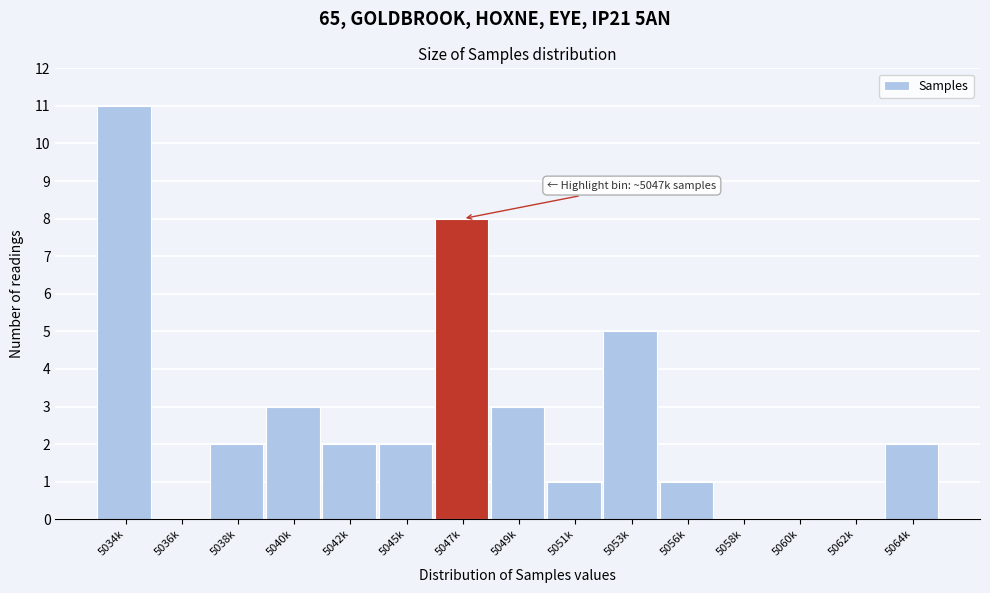

Reading left to right, transcribe all the data shown in this chart.

5034k=11	5036k=0	5038k=2	5040k=3	5042k=2	5045k=2	5047k=8	5049k=3	5051k=1	5053k=5	5056k=1	5058k=0	5060k=0	5062k=0	5064k=2